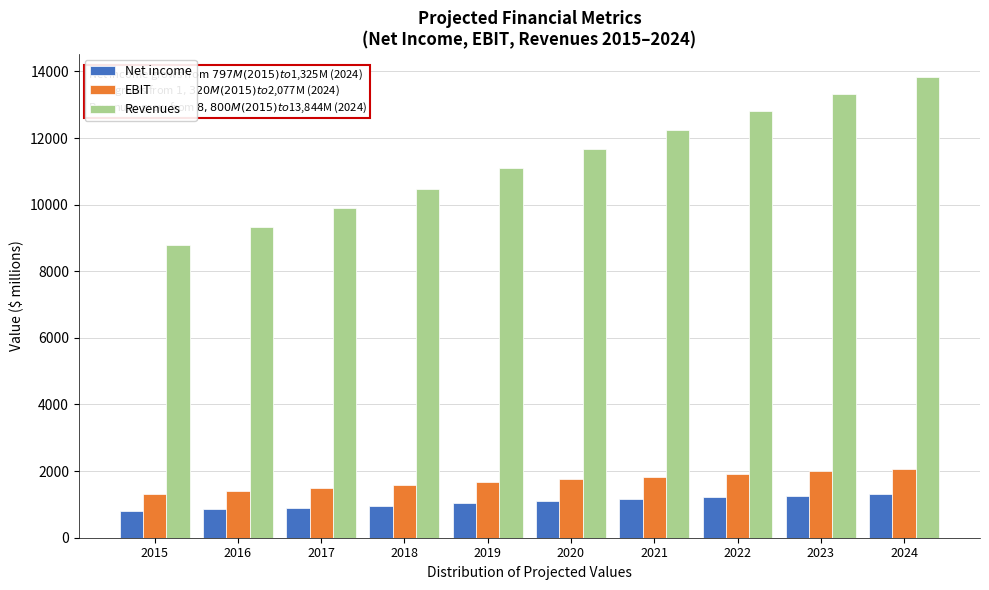

Rank the series at 2019 from highest to lowest value.

Revenues, EBIT, Net income